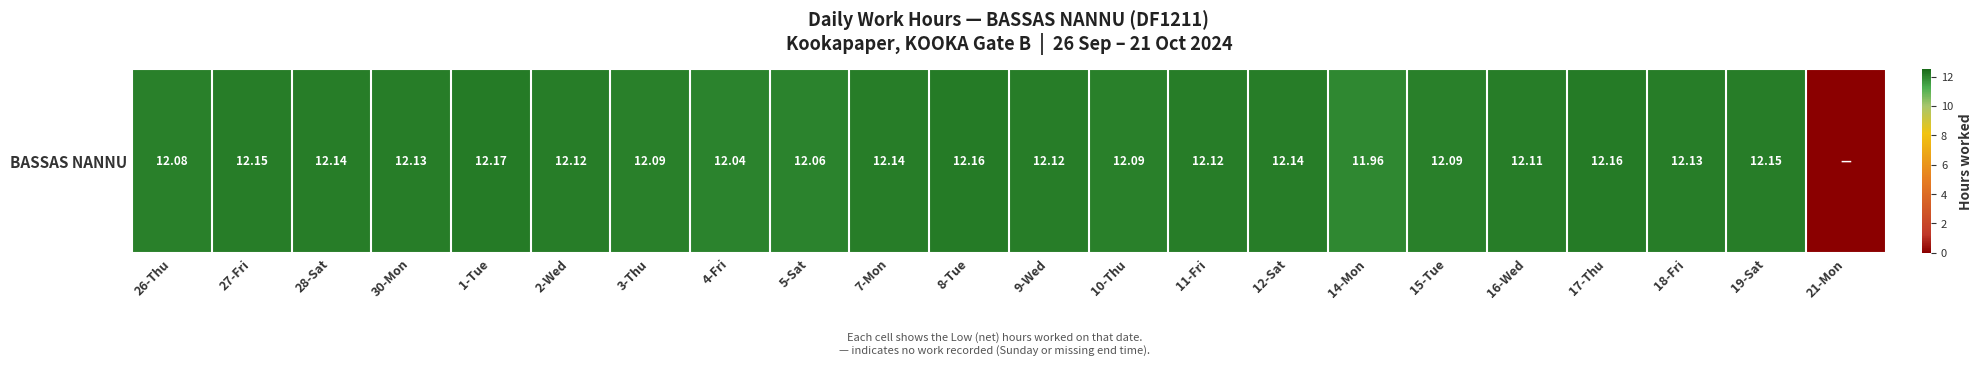

Reading left to right, what are all the values shown in this chart?

12.1	12.2	12.1	12.1	12.2	12.1	12.1	12.0	12.1	12.1	12.2	12.1	12.1	12.1	12.1	12.0	12.1	12.1	12.2	12.1	12.2	0.0